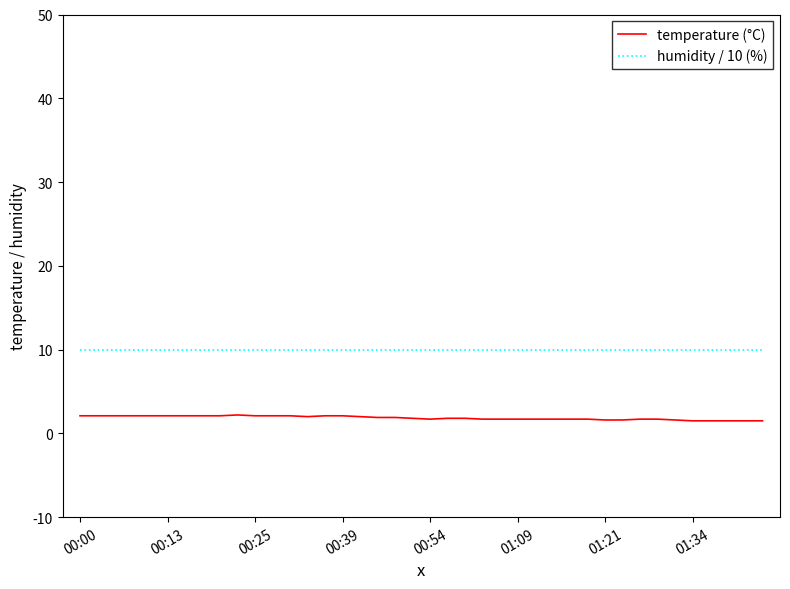

Rank the series by their average value, from highest to lowest.

humidity / 10 (%), temperature (°C)